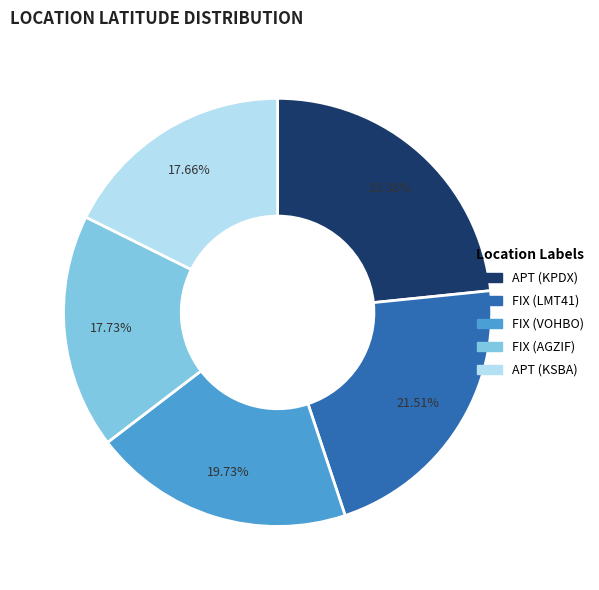

Combined, do FIX (AGZIF) and APT (KPDX) account for over 50%?

No